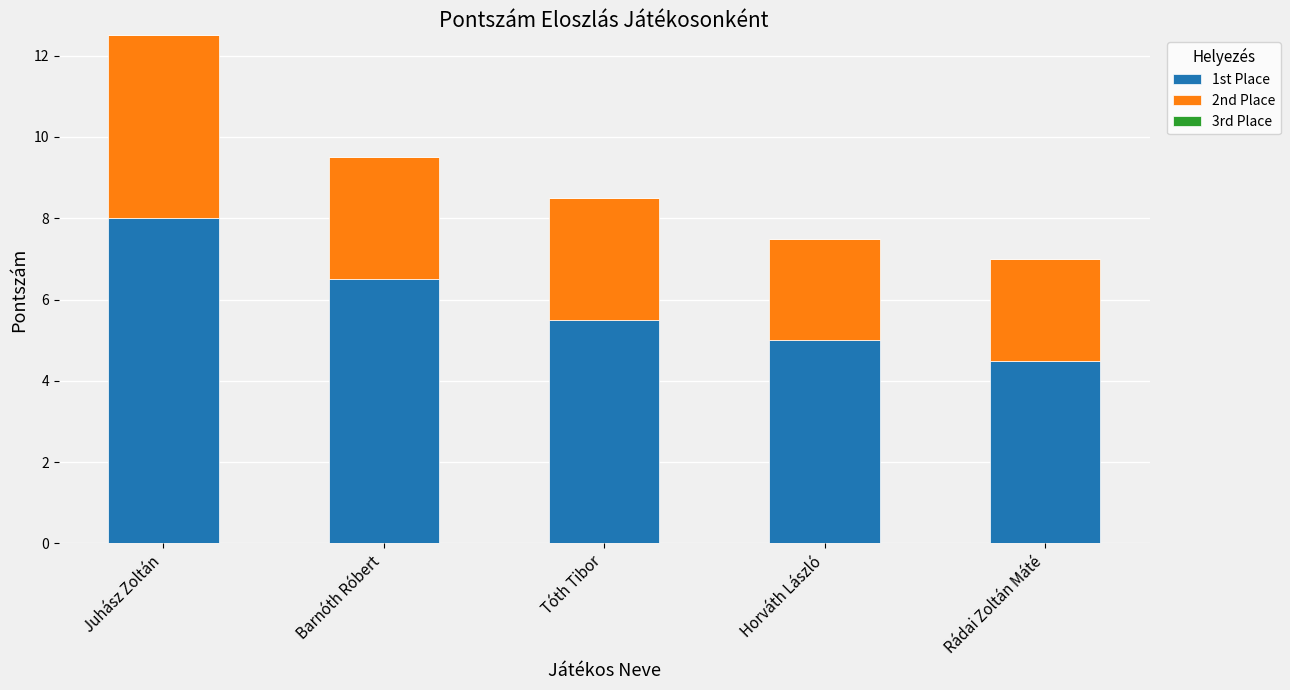

What is the average value of the 1st Place series?

5.9